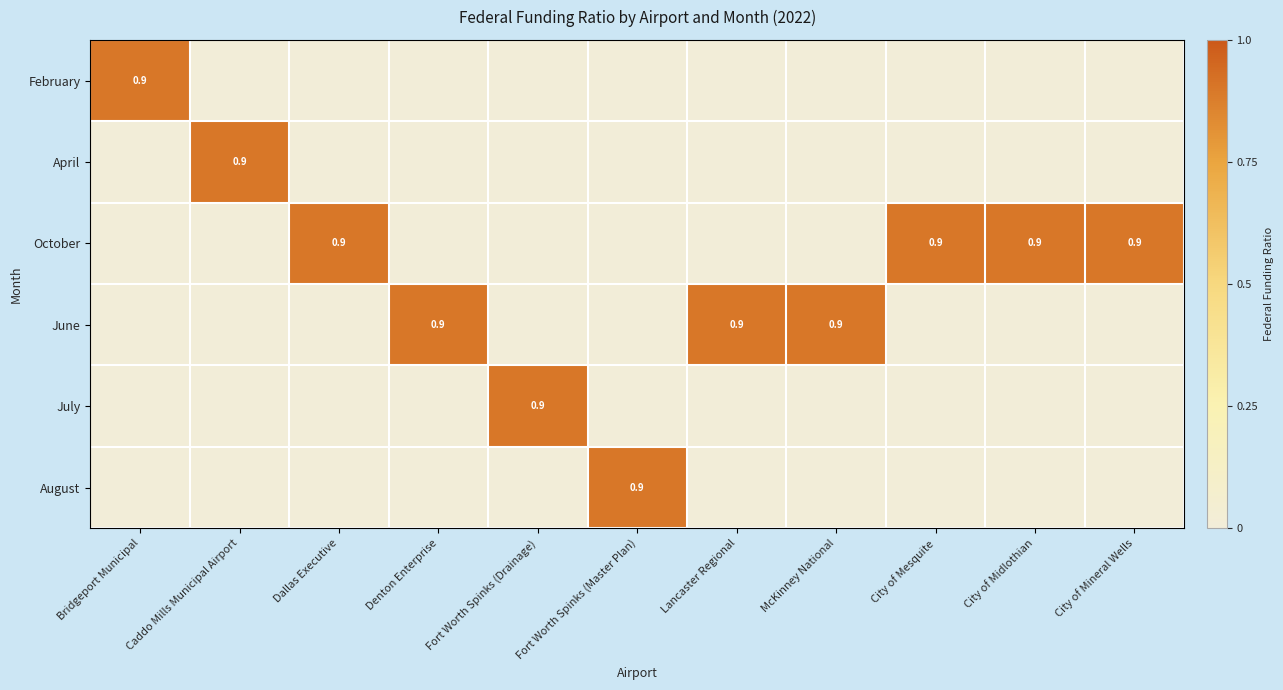

The October series shows 0.9 at City of Mesquite. True or false?

True